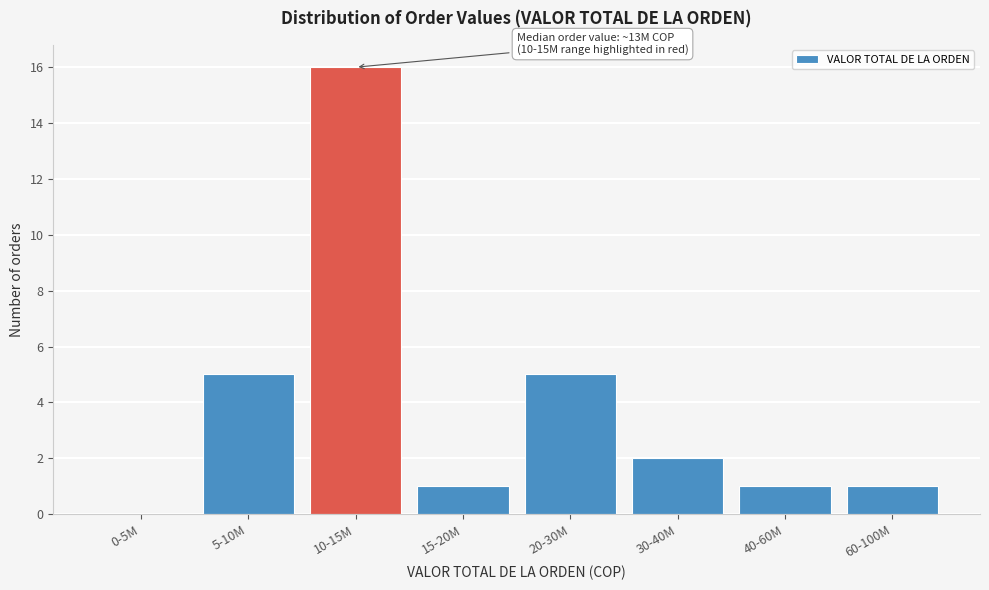

Reading left to right, extract all data points from this chart.

0-5M=0	5-10M=5	10-15M=16	15-20M=1	20-30M=5	30-40M=2	40-60M=1	60-100M=1